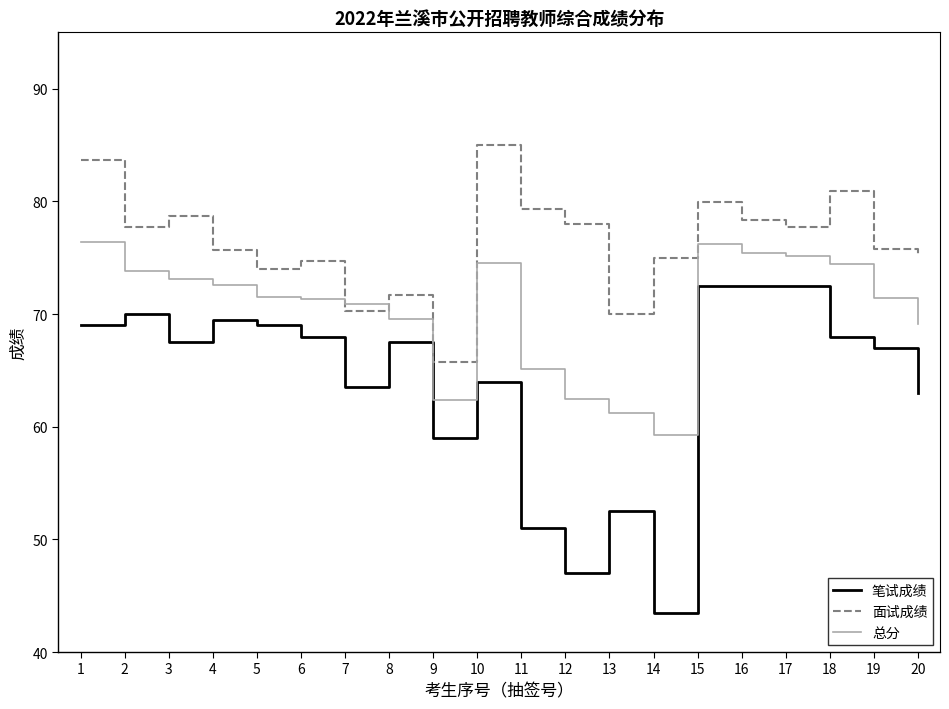

After their last crossing, which series has the higher values: 面试成绩 or 总分?

面试成绩